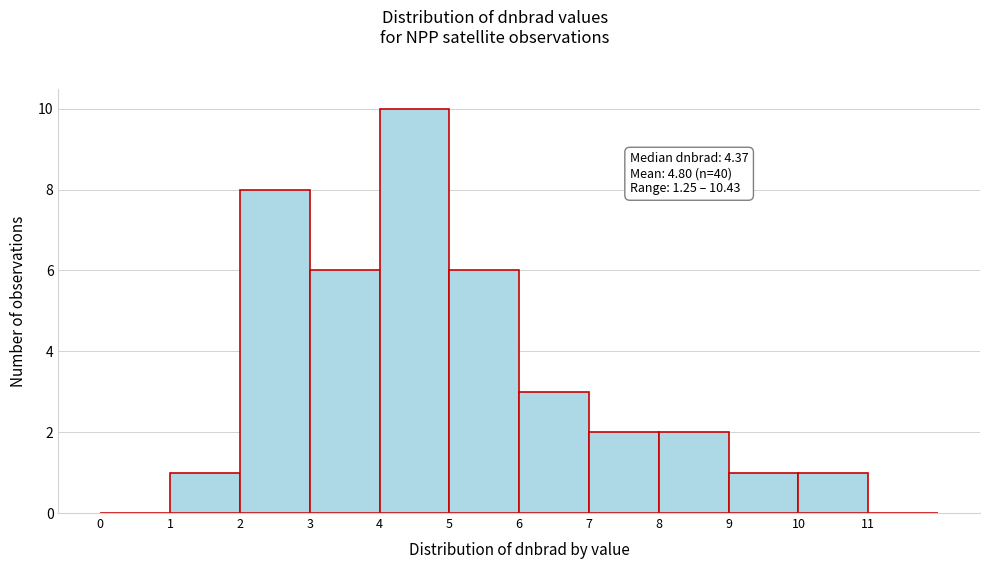

Which range on the x-axis has the tallest bar?

4 to 5